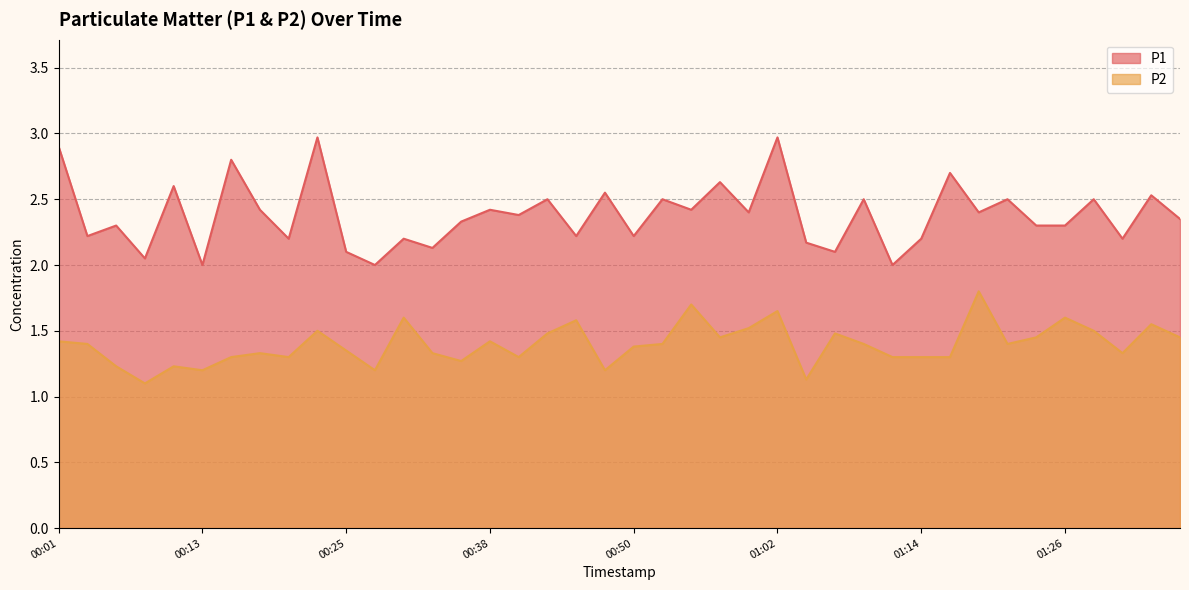

True or false: P1 and P2 cross at least once.

False